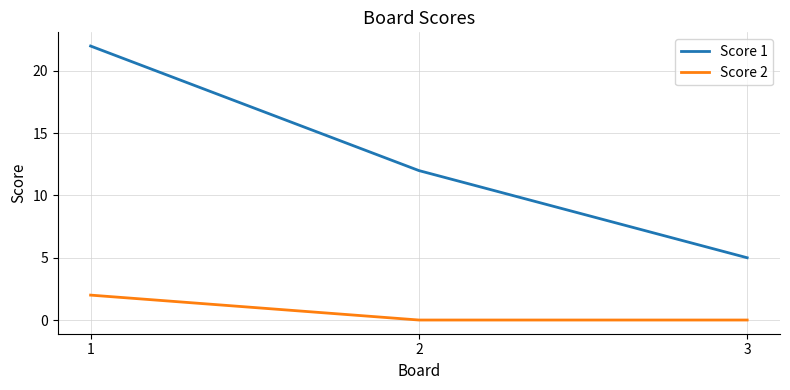

What is the greatest value displayed?

22